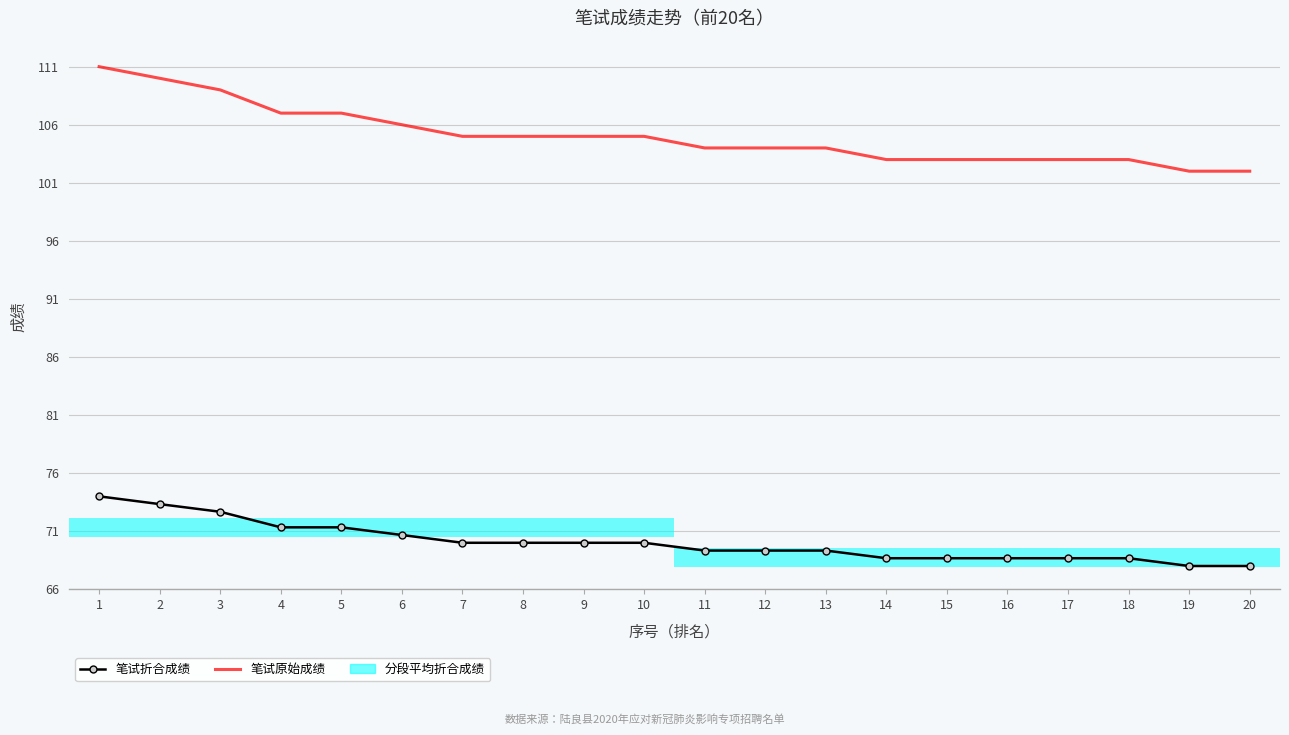

What is the average value of the 笔试折合成绩 series?

70.0